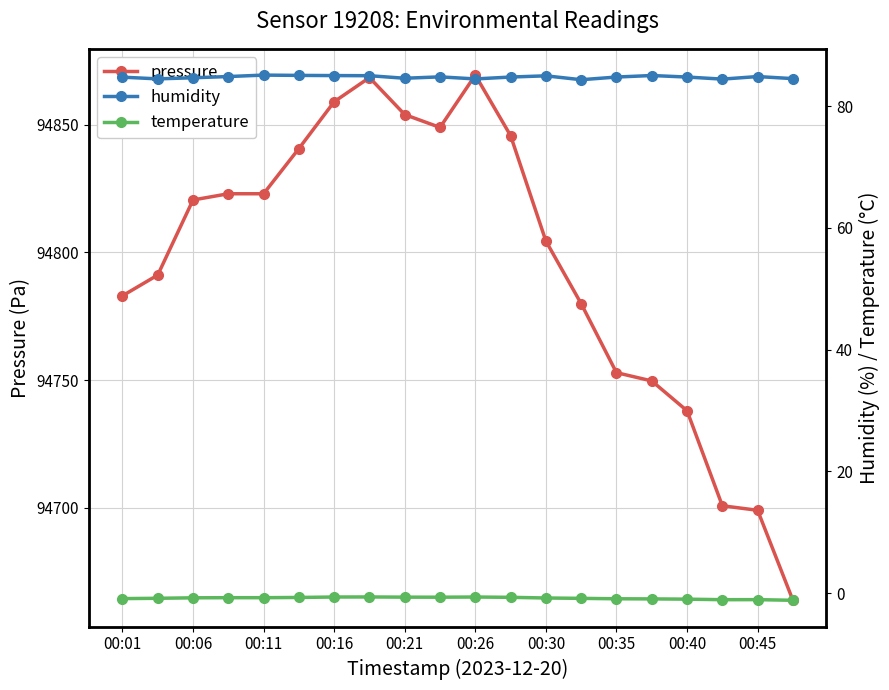

True or false: humidity and temperature cross at least once.

False